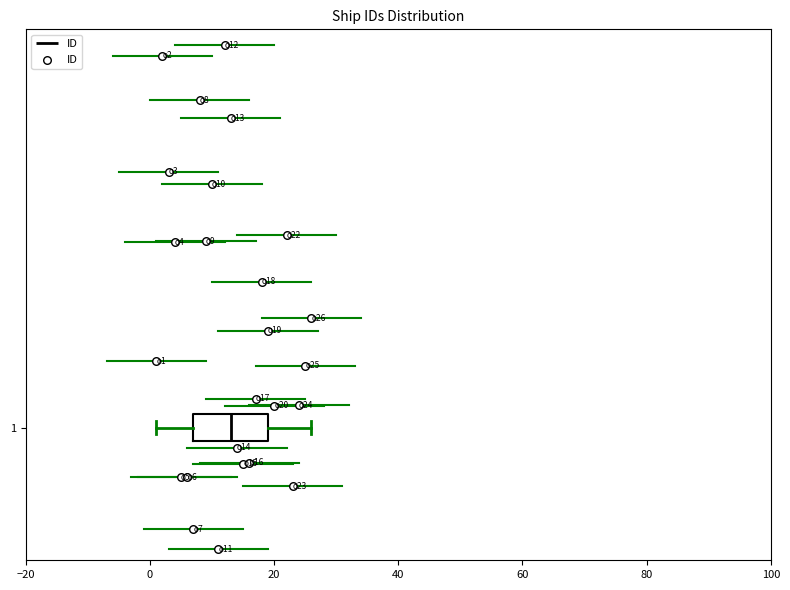

Where does the left whisker of the box at y = 1 end on the x-axis? The values are not printed on the chart, so give them approximately, as read against the axis.

2